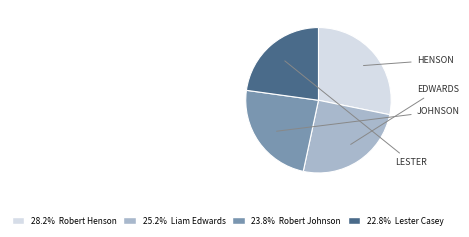

Does any single category account for the majority?

No